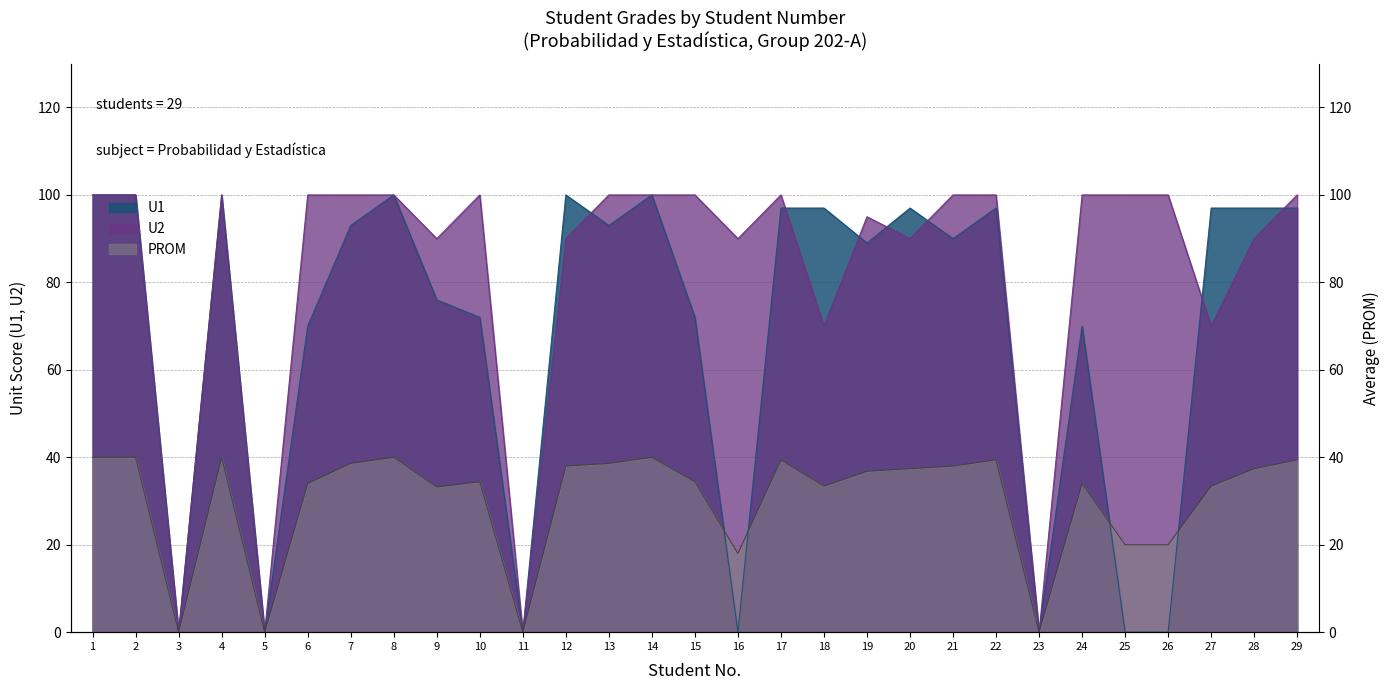

At which label does U2 reach its minimum?

3